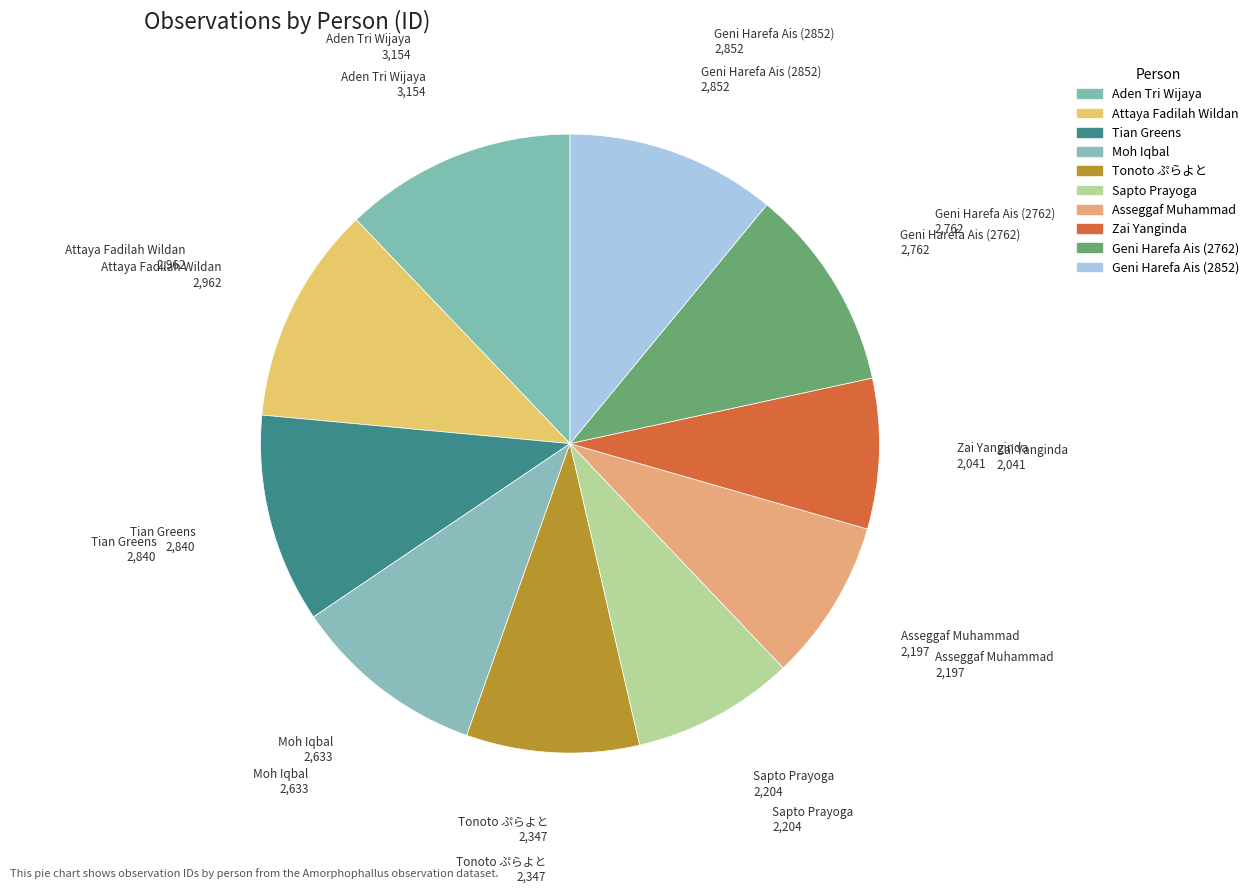

What is the largest slice in the pie chart?

Aden Tri Wijaya